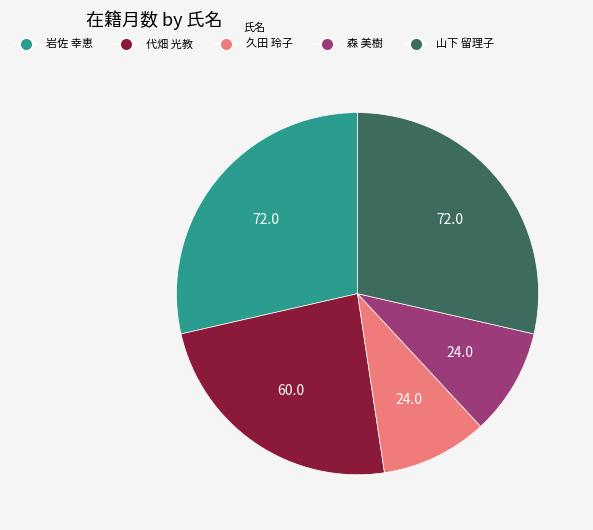

Does 岩佐 幸恵 account for over 50% of the chart?

No